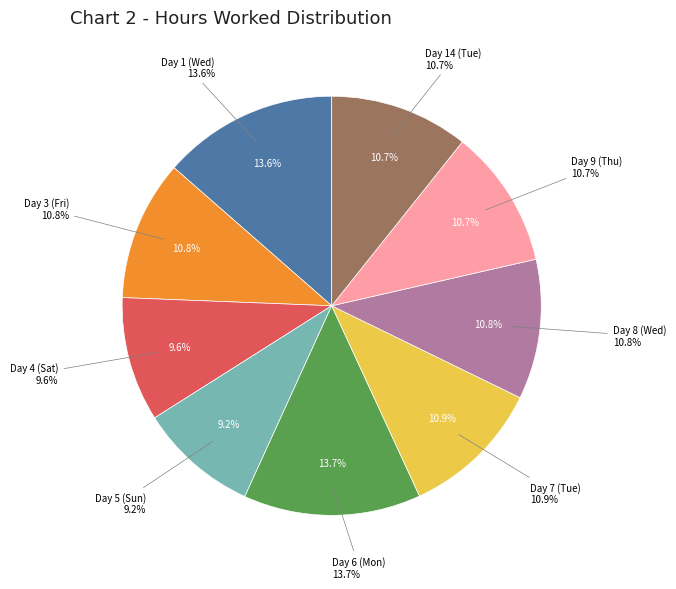

Does Day 14 (Tue) represent more than half of the total?

No